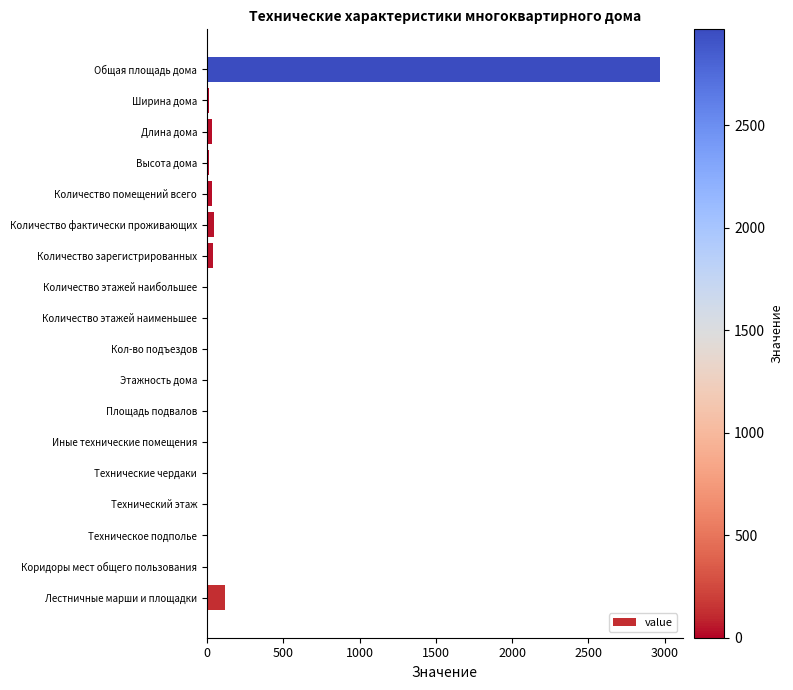

The chart shows a value of 5319 at Общая площадь дома. True or false?

False